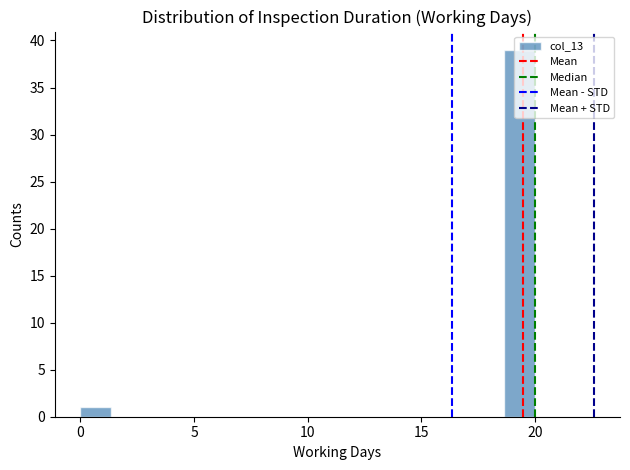

Around what value on the x-axis is the tallest bar? Give the approximate position of its centre, as read against the axis.

19.5